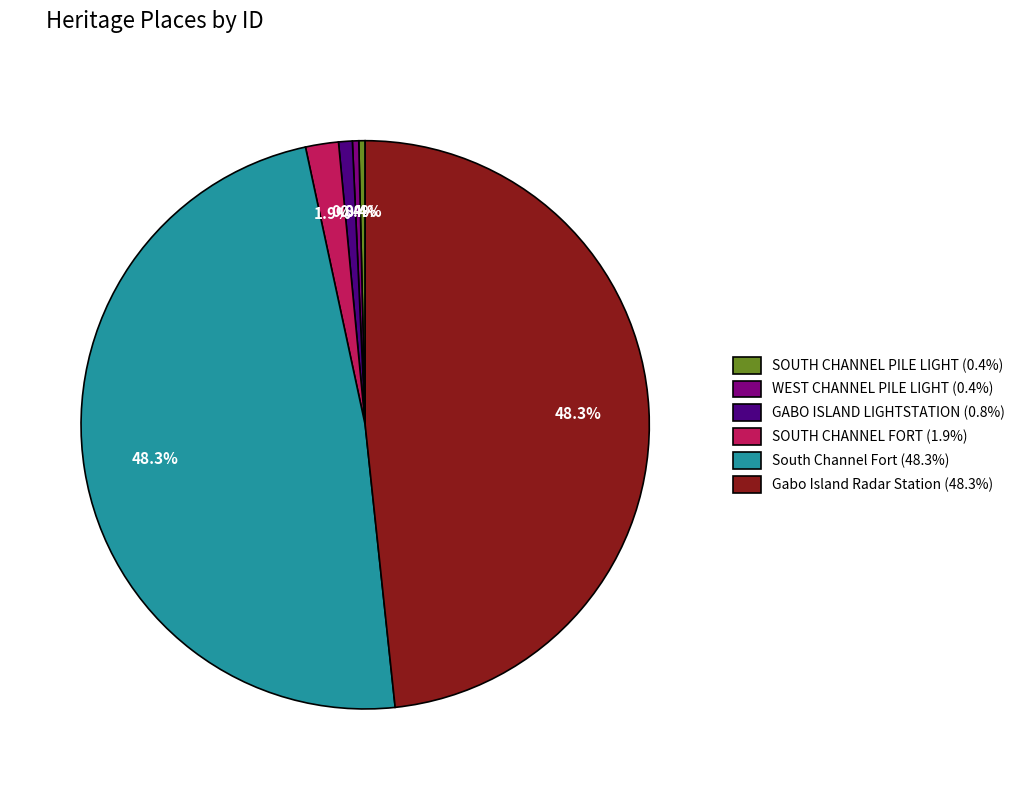

Between South Channel Fort (48.3%) and WEST CHANNEL PILE LIGHT (0.4%), which is larger?

South Channel Fort (48.3%)